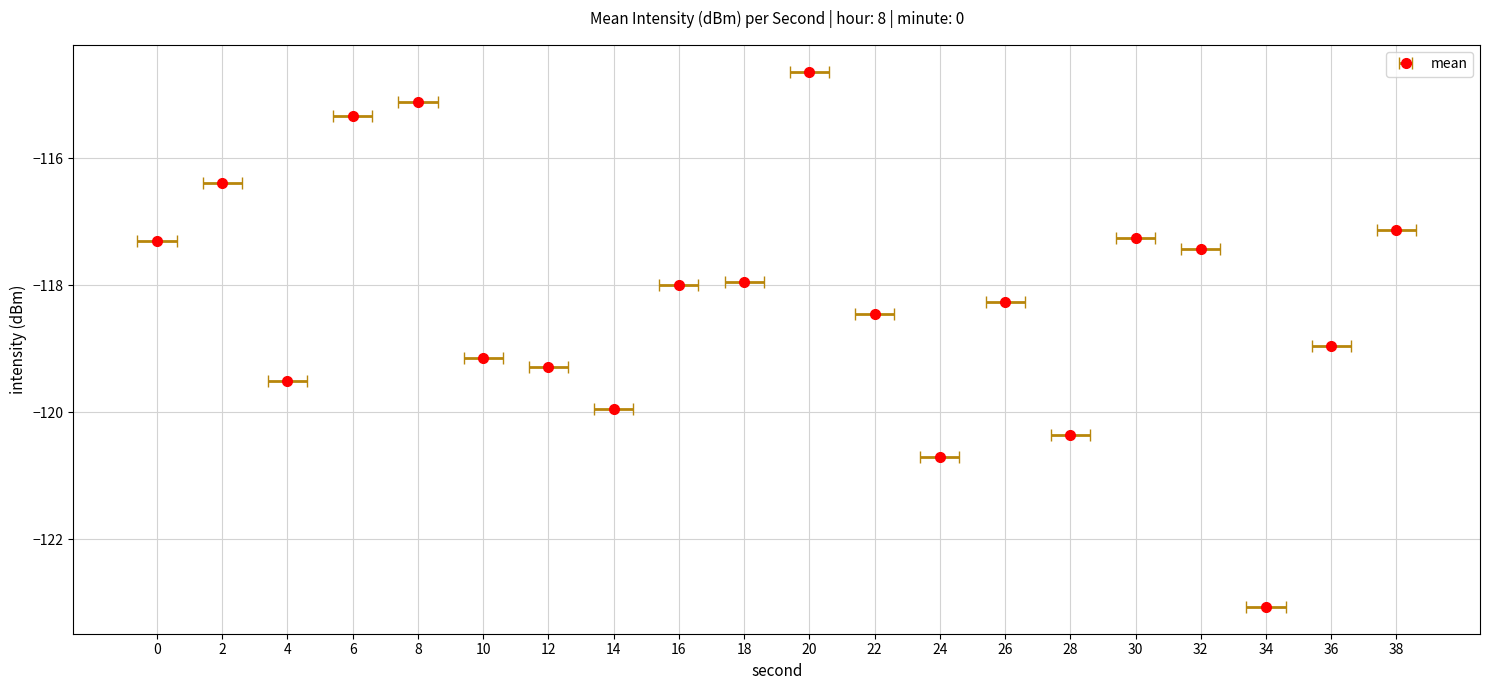

Are the bars grouped side by side (vs. stacked)?

No